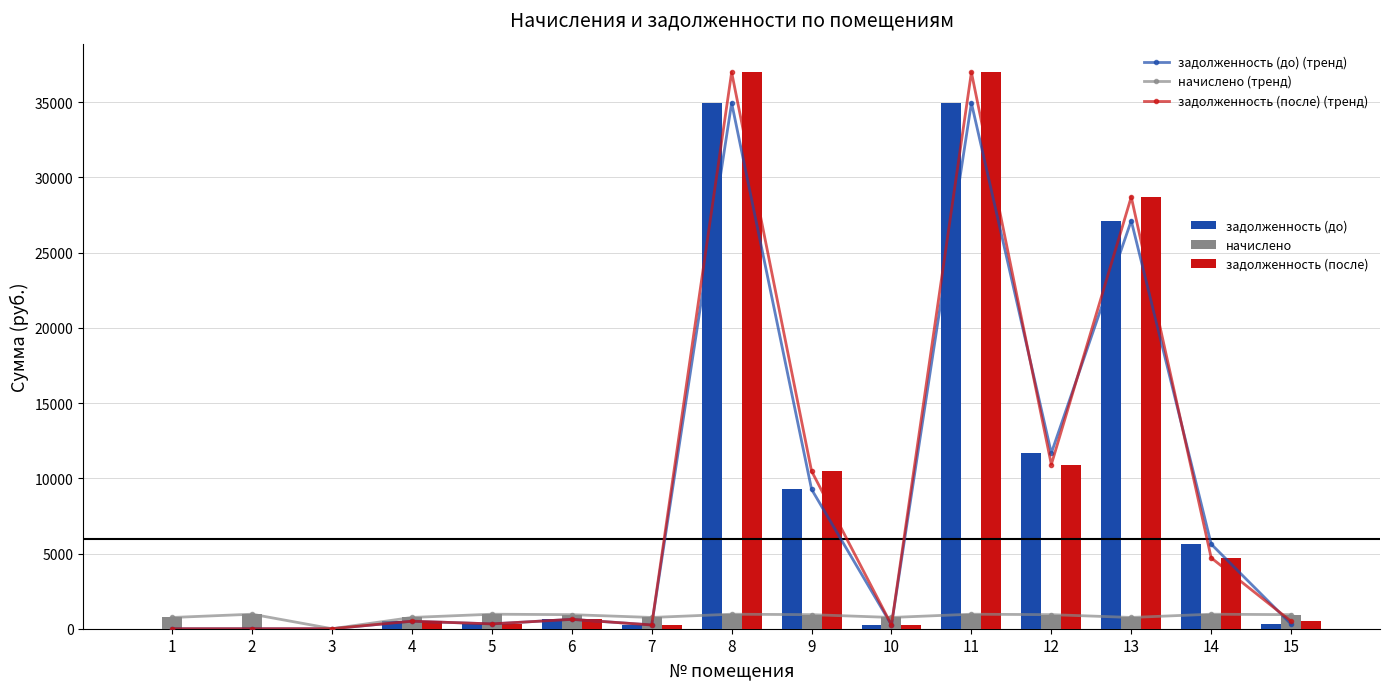

At which label does задолженность (после) (тренд) first exceed 501?

4